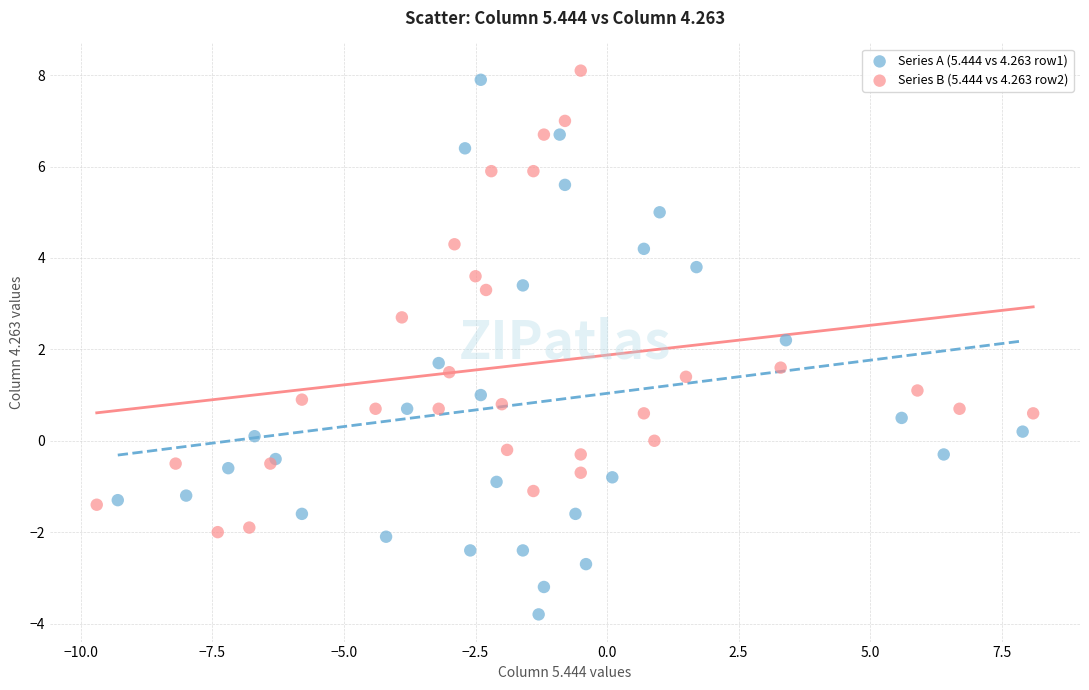

Which series contains the highest Y value?

Series B (5.444 vs 4.263 row2)